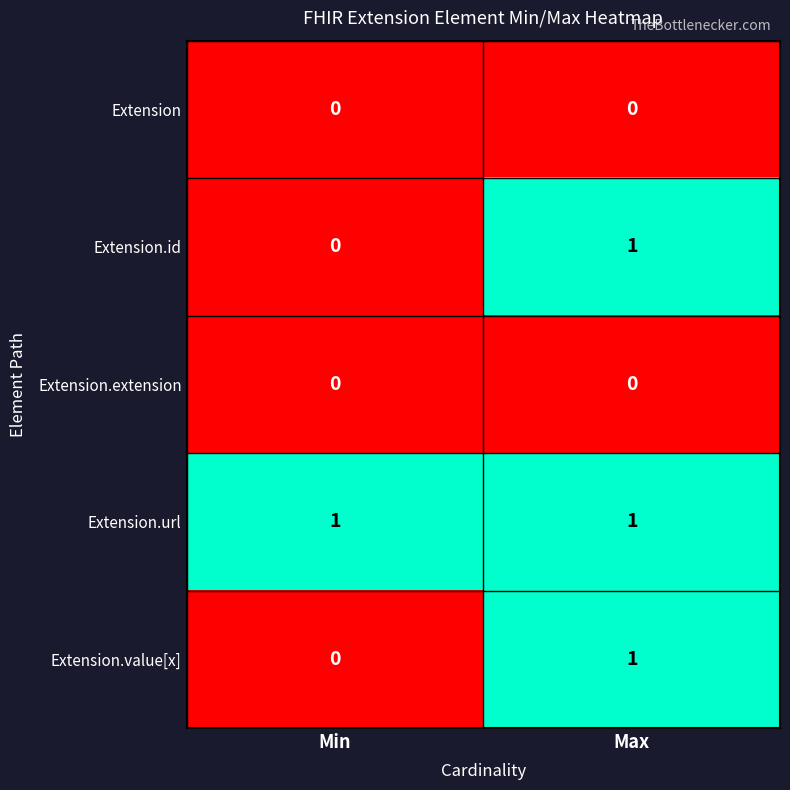

At which category is the sum across all series the highest?

Max